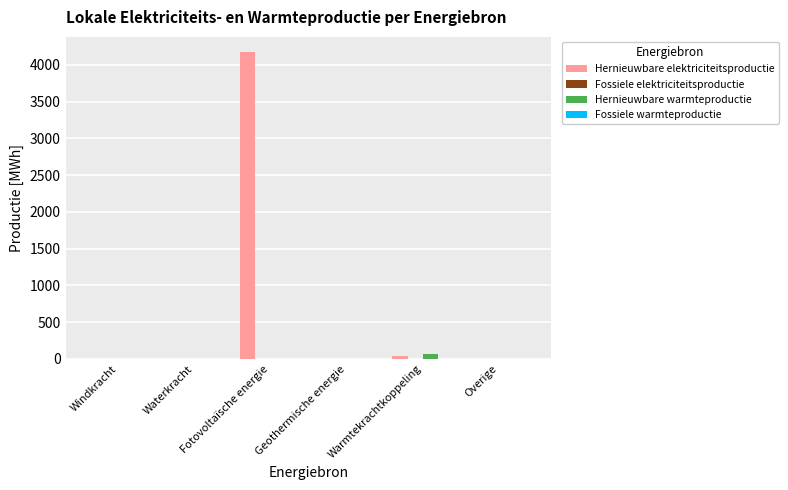

The value of Hernieuwbare elektriciteitsproductie at Waterkracht is 2234.2. True or false?

False